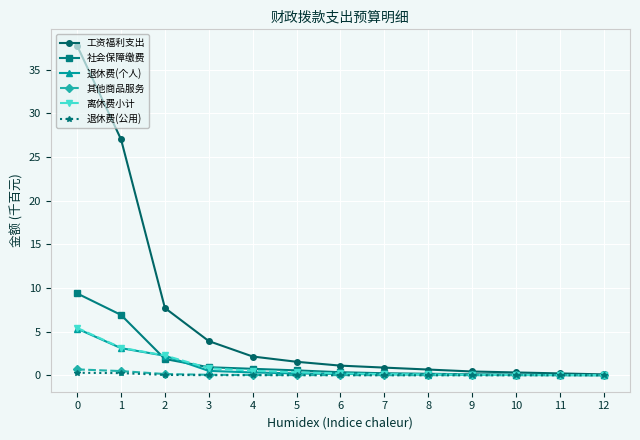

What is the highest value of the 工资福利支出 series?

37.7